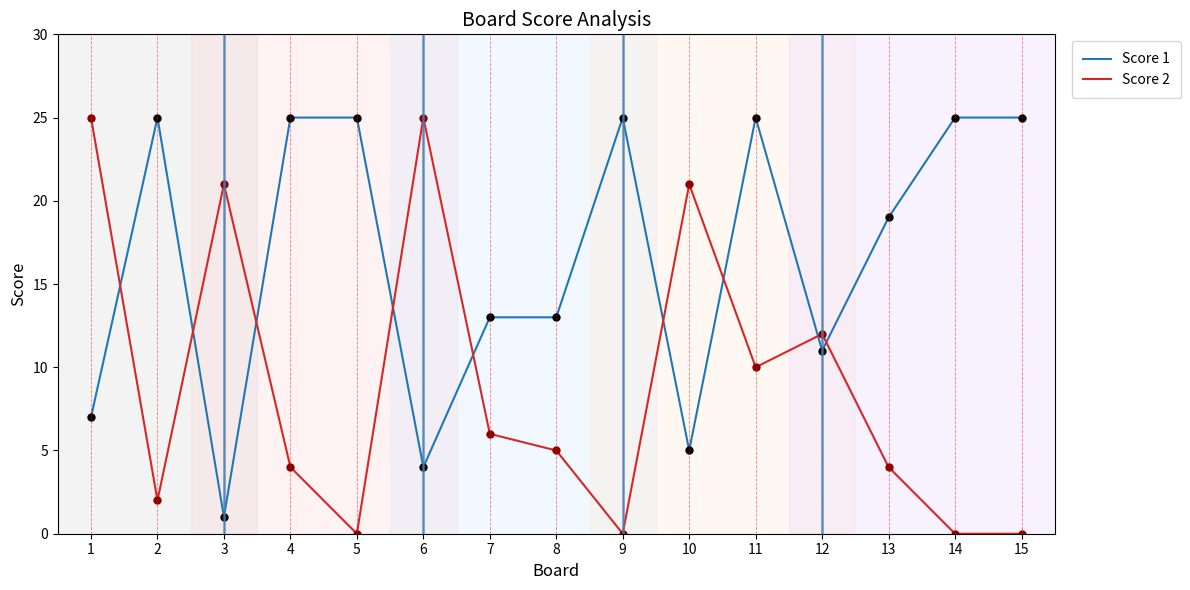

True or false: Score 1 has more than 2 interior local peaks.

True